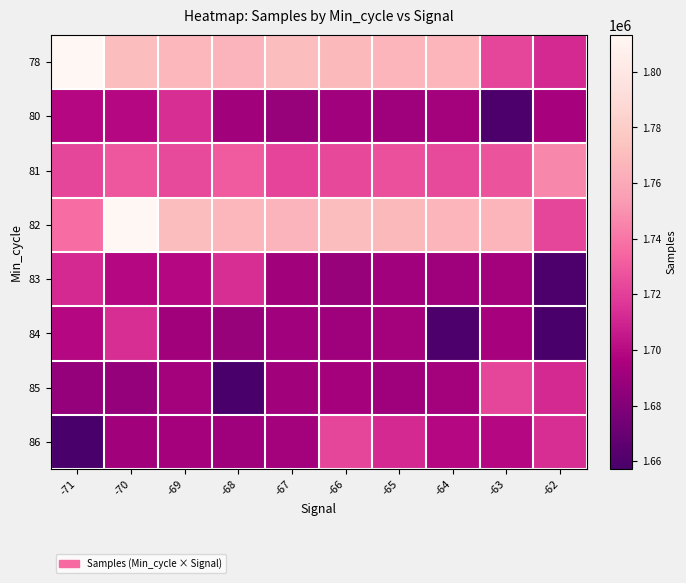

Rank the series by their maximum value, from highest to lowest.

78, 82, 81, 85, 86, 80, 83, 84